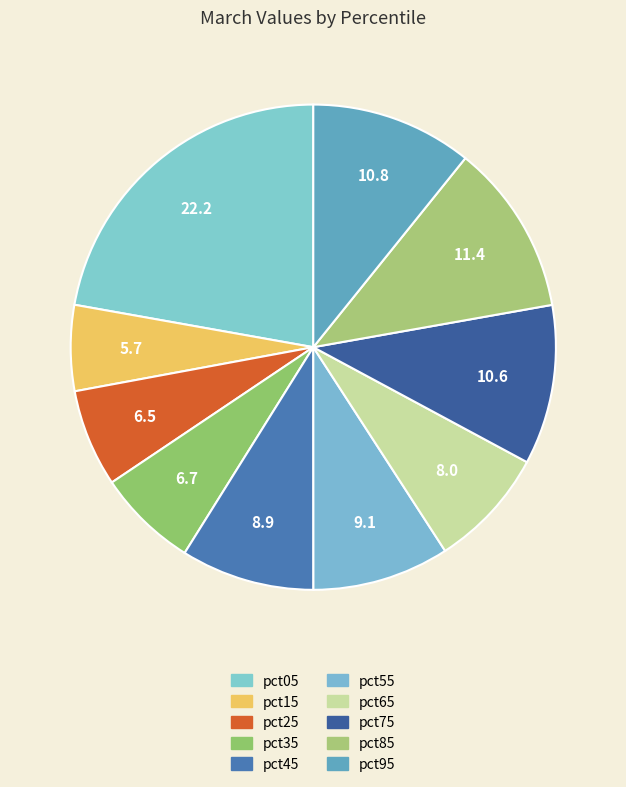

To the nearest percent, what is the combined percentage of pct25 and pct15?

12%